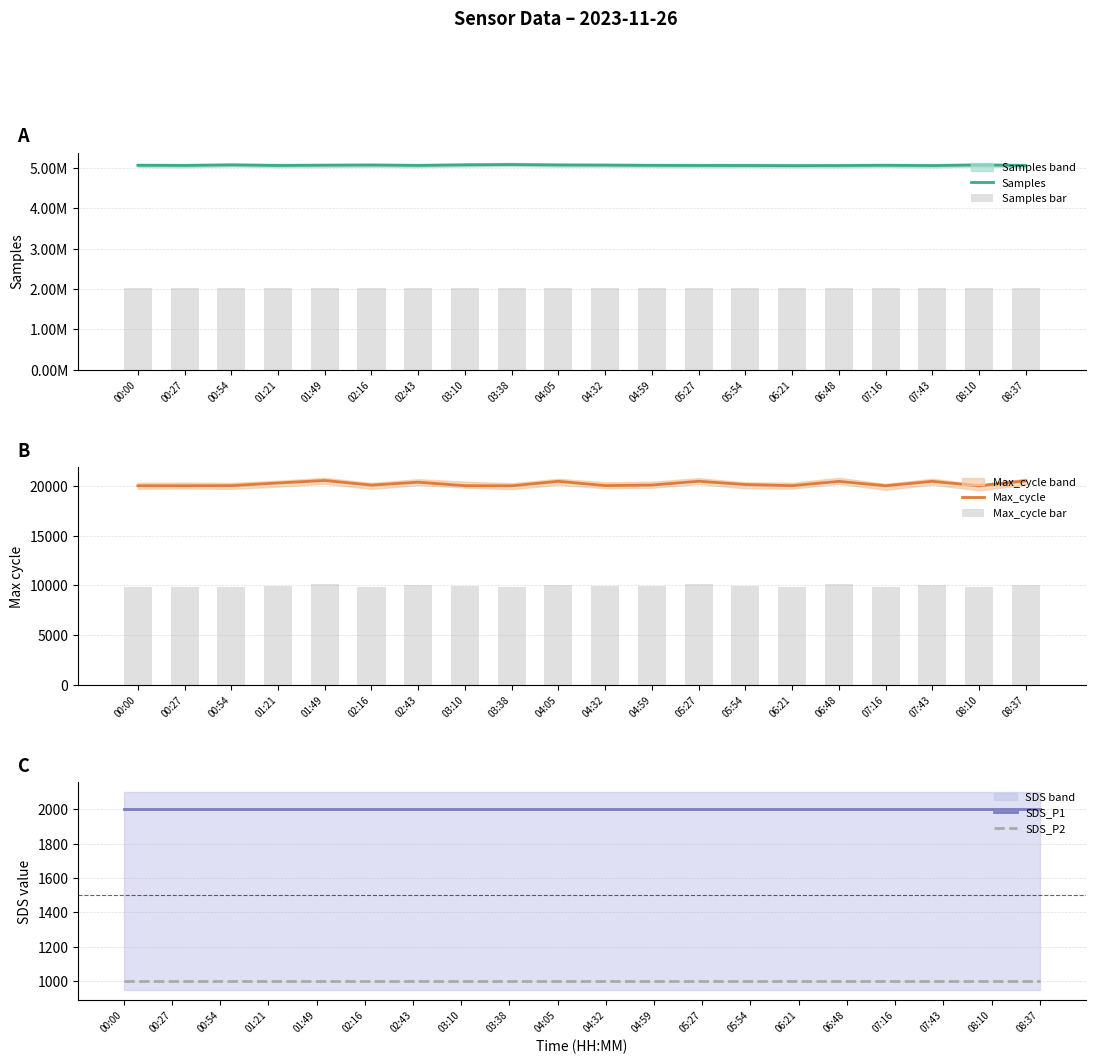

What position from the right is 00:27?

19